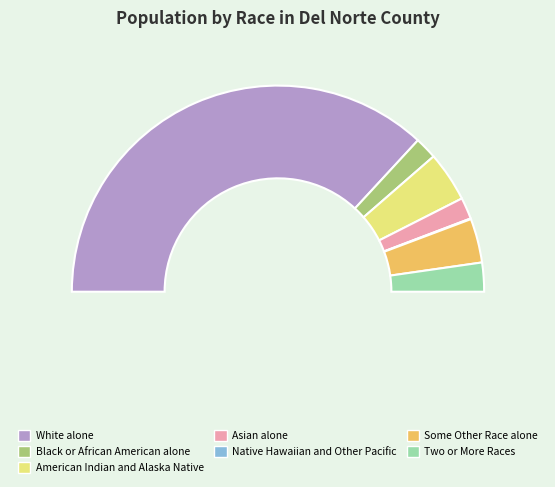

What is the smallest slice in the pie chart?

Native Hawaiian and Other Pacific